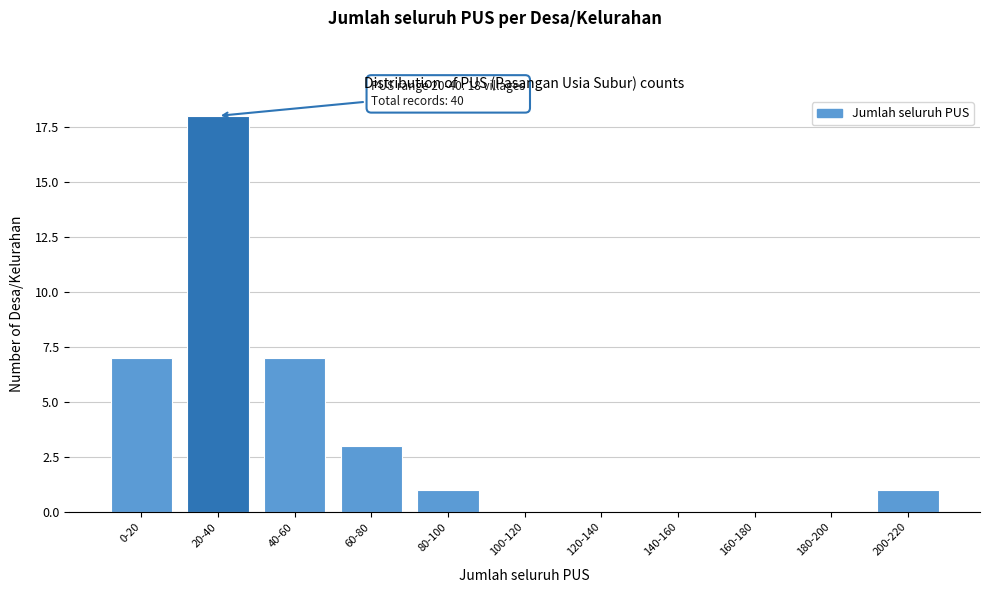

Reading right to left, what are all the values shown in this chart?

200-220=1	180-200=0	160-180=0	140-160=0	120-140=0	100-120=0	80-100=1	60-80=3	40-60=7	20-40=18	0-20=7